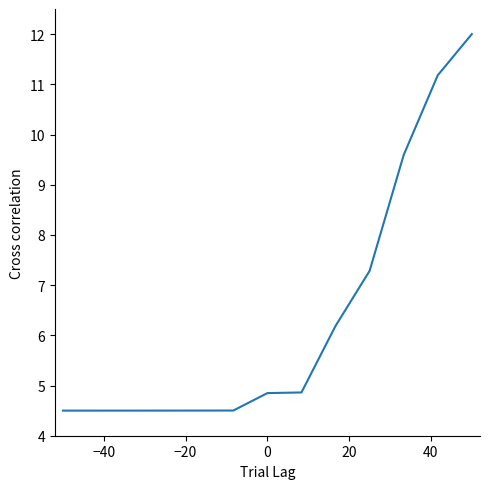

What is the minimum value shown in the chart?

4.5